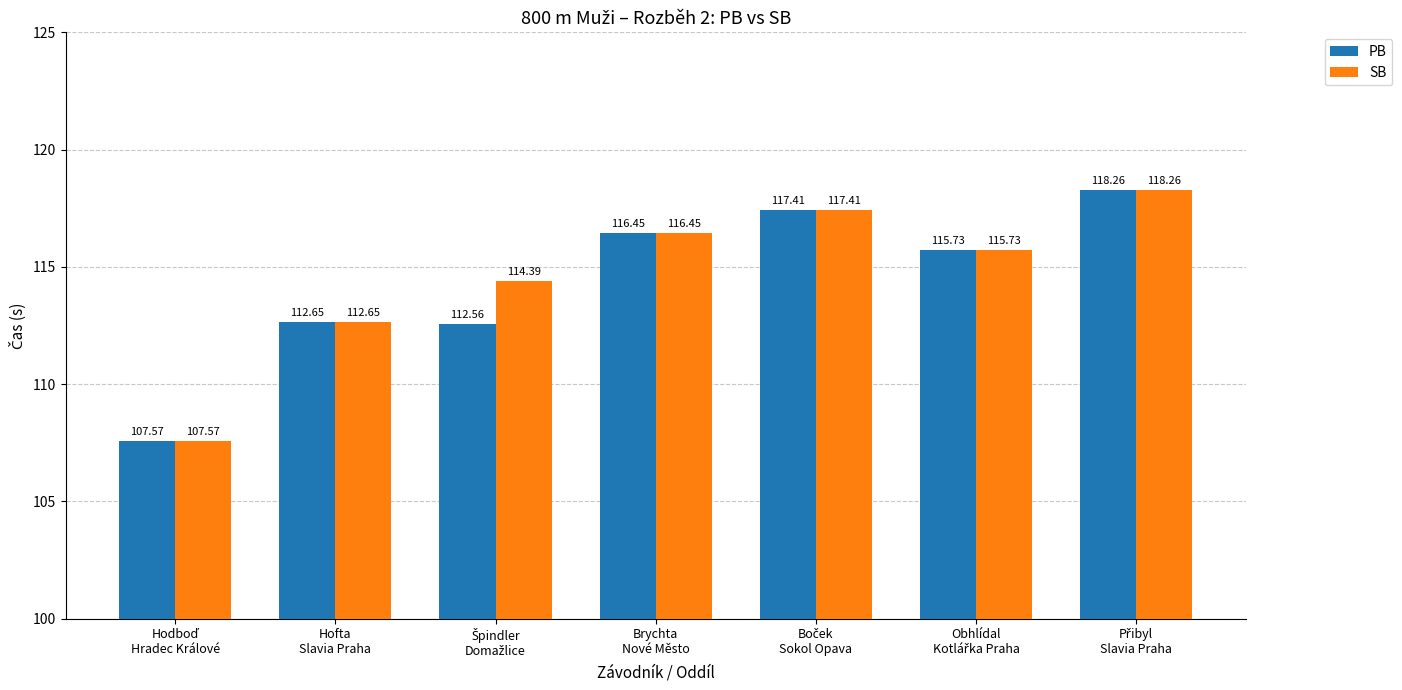

At how many categories does at least one series exceed 109?

6